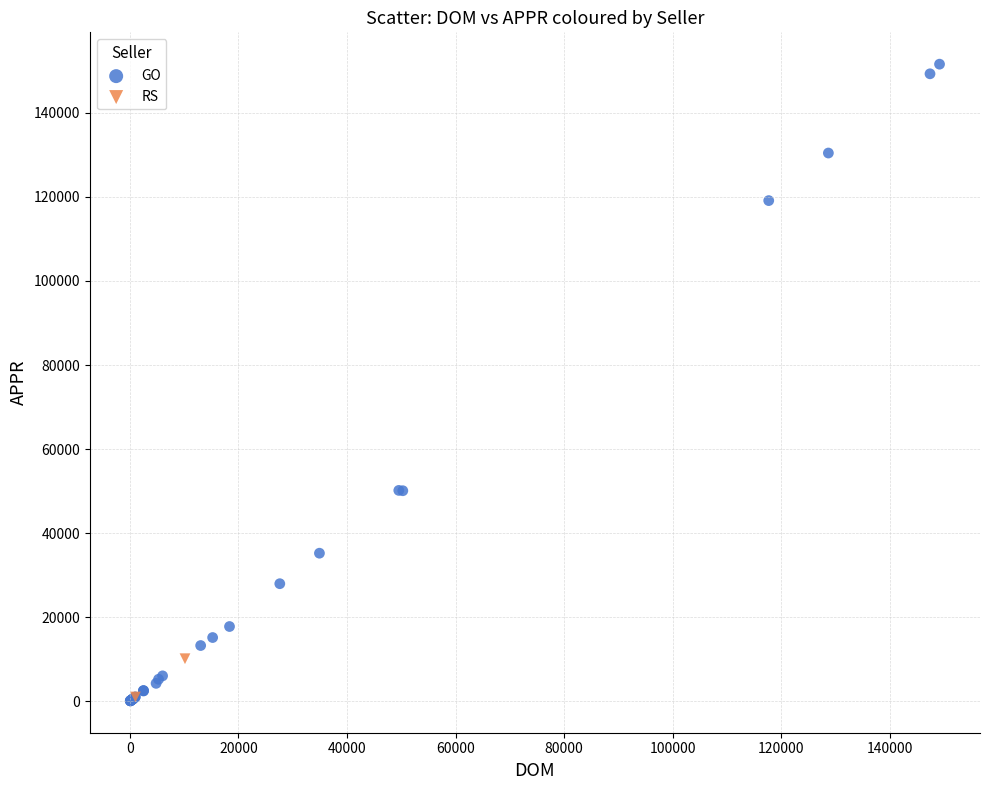

What are all the series names shown in the legend?

GO, RS